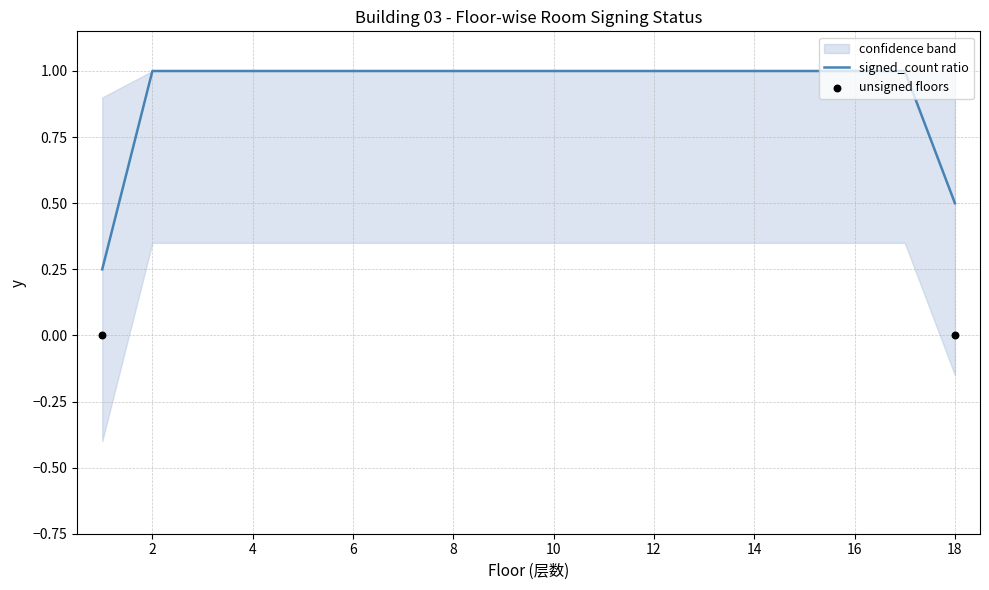

The signed_count ratio series shows 1.8 at 2. True or false?

False